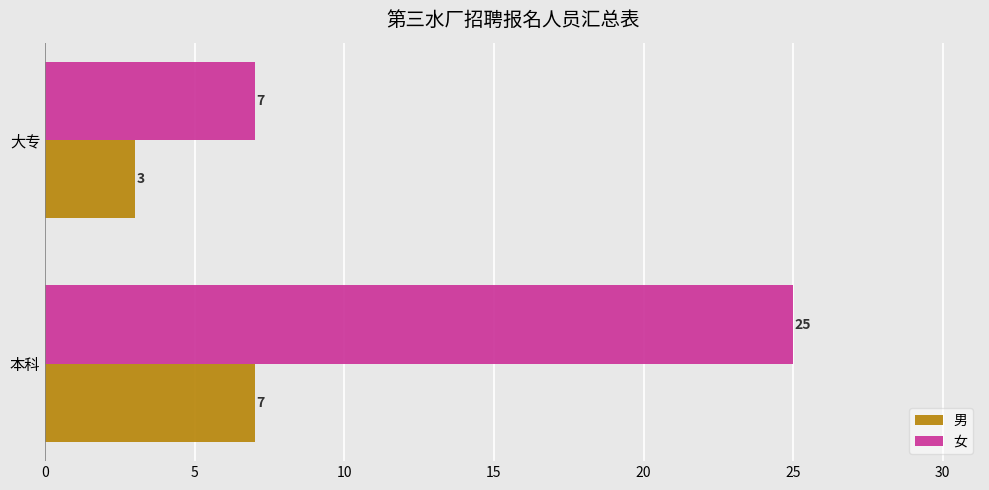

Between 本科 and 大专, which series saw the biggest shift?

女